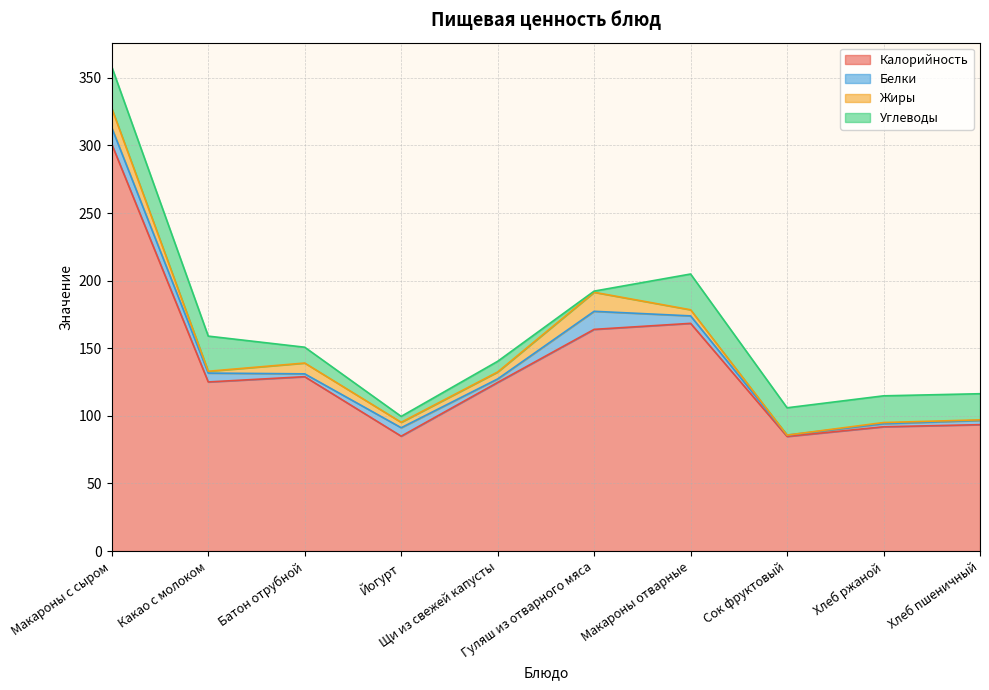

What is the label of the 1st point from the left?

Макароны с сыром